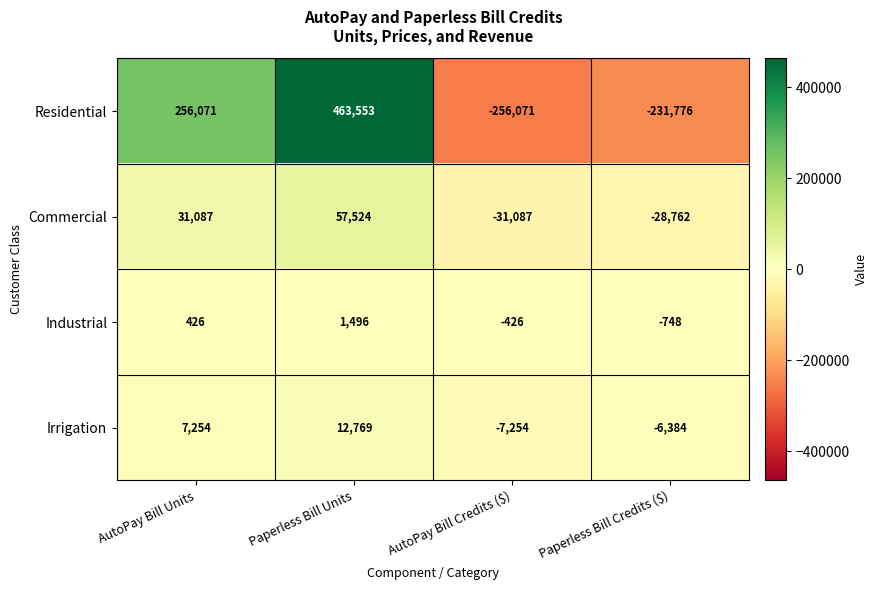

Reading right to left, list all the values displayed in this chart.

Residential: -231776	-256071	463553	256071
Commercial: -28762	-31087	57524	31087
Industrial: -748	-426	1496	426
Irrigation: -6384	-7254	12769	7254